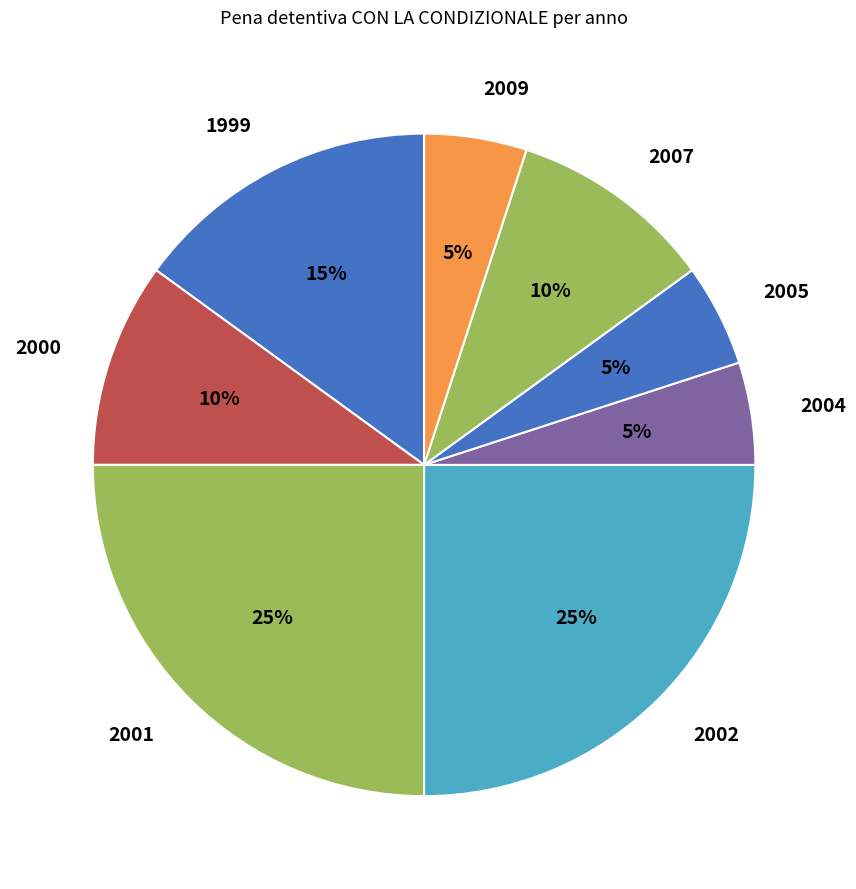

How many slices are in this pie chart?

8